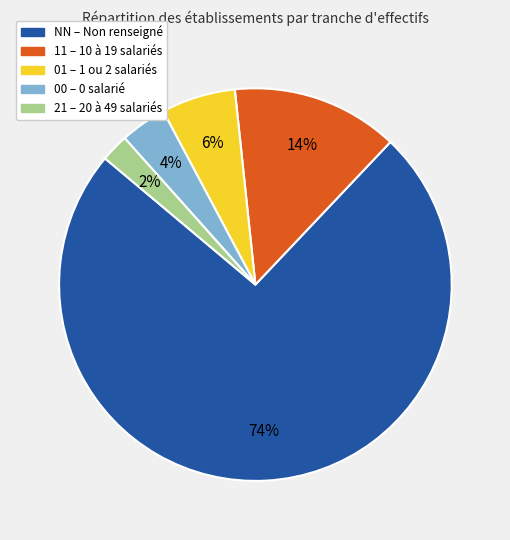

Do 01 – 1 ou 2 salariés and NN – Non renseigné together represent more than half of the pie?

Yes